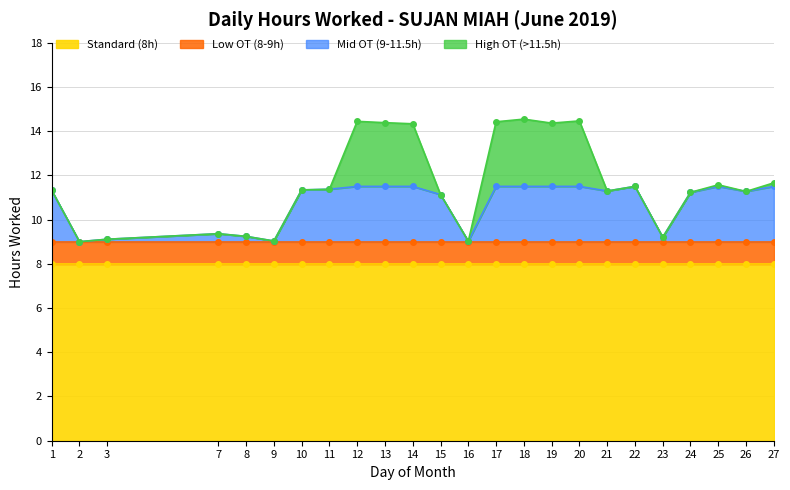

Is it true that the value at 22 is 7.6?

False